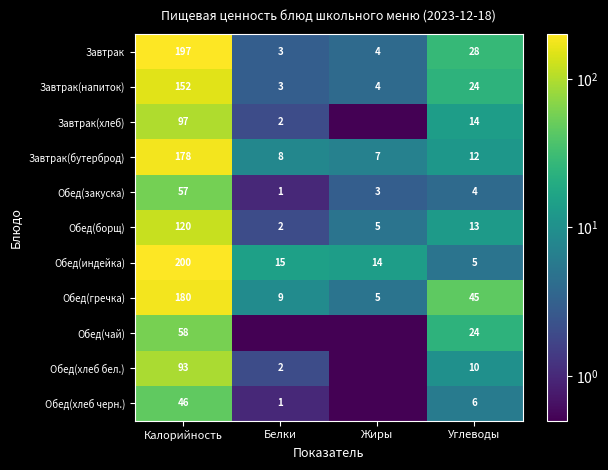

Which has a higher value, Белки or Жиры?

Жиры